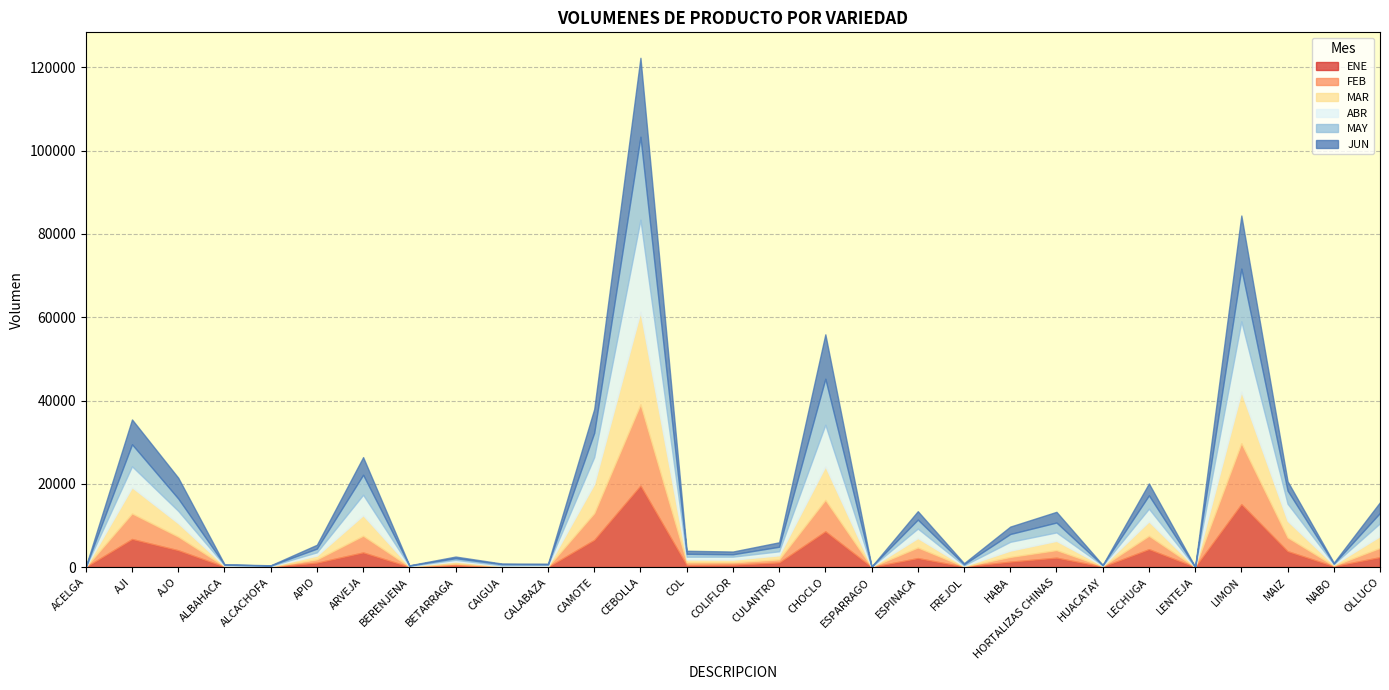

The MAR series shows 101 at FREJOL. True or false?

True